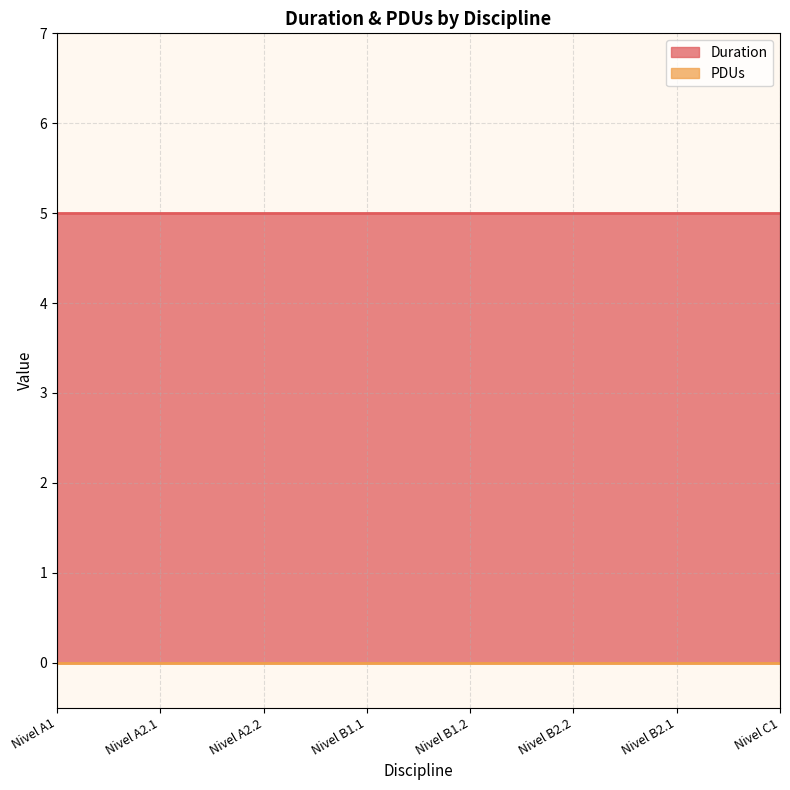

Rank the categories by Duration value from highest to lowest.

Nivel A1, Nivel A2.1, Nivel A2.2, Nivel B1.1, Nivel B1.2, Nivel B2.2, Nivel B2.1, Nivel C1